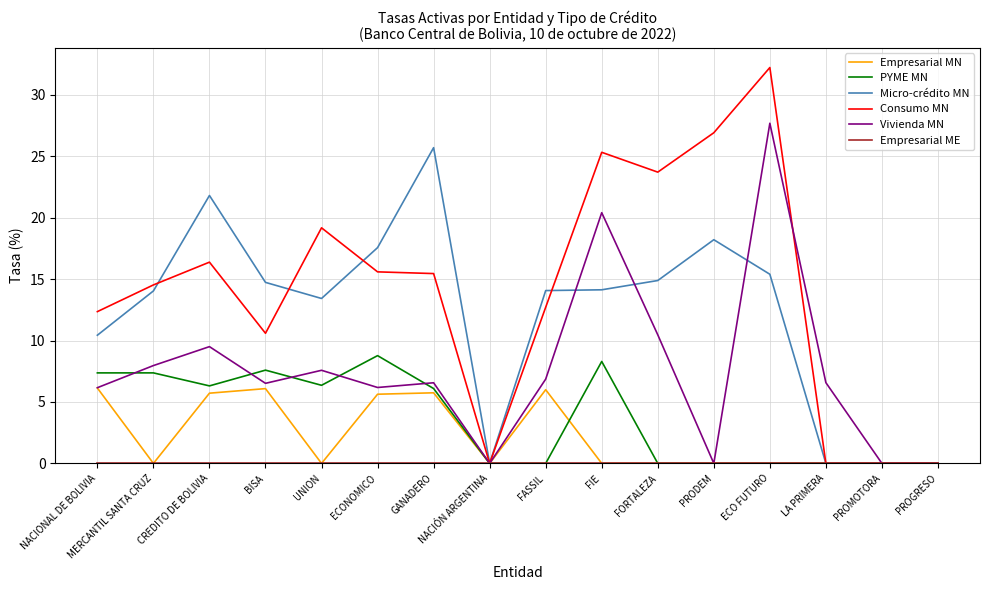

Where is the first local maximum for Micro-crédito MN?

CREDITO DE BOLIVIA